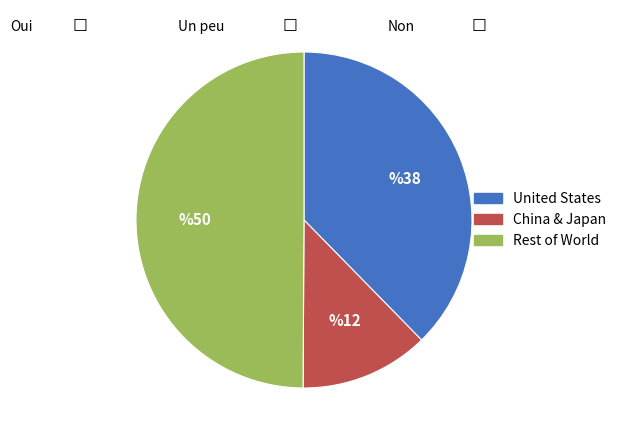

Between China and United States of America, which is larger?

United States of America